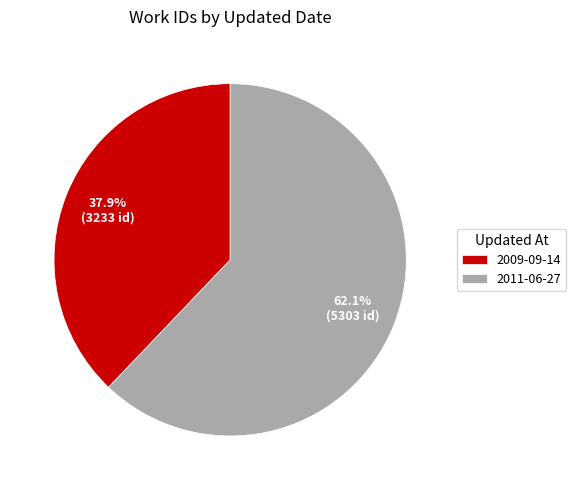

What is the ratio of the value at 2011-06-27 to the value at 2009-09-14?

1.6